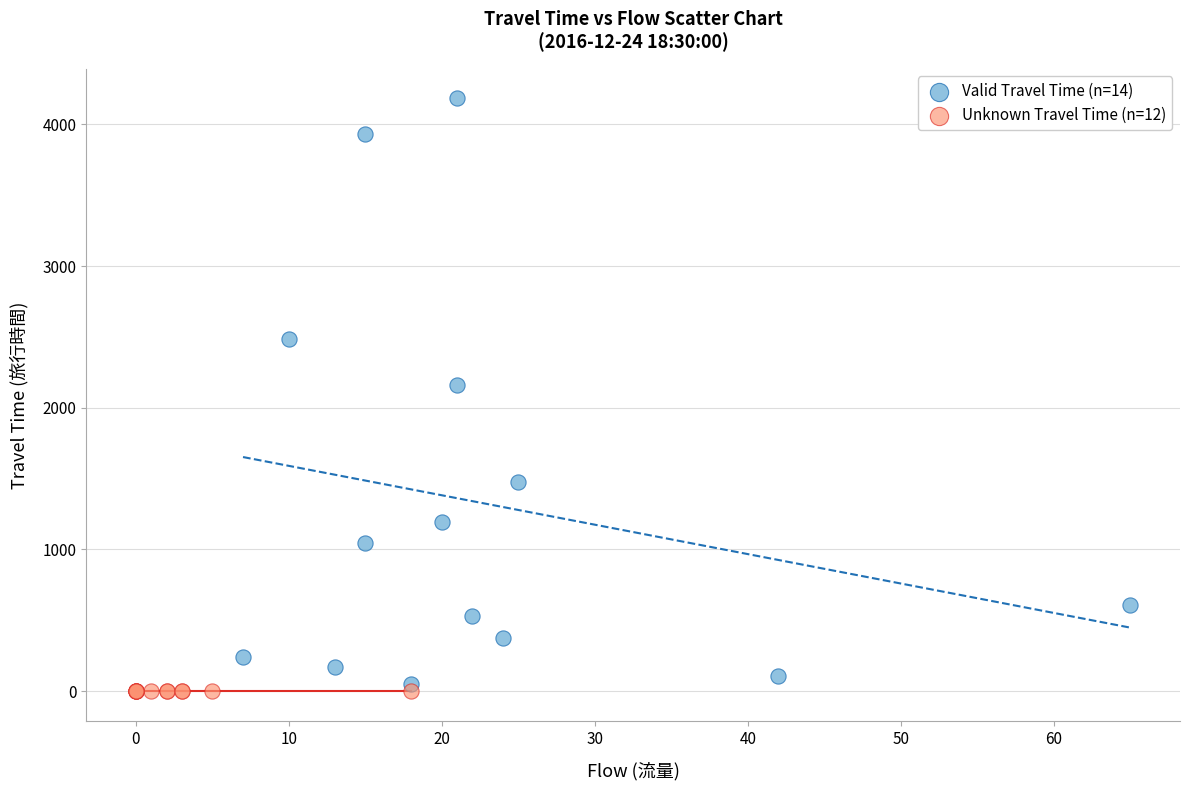

Which series contains the highest Y value?

Valid Travel Time (n=14)